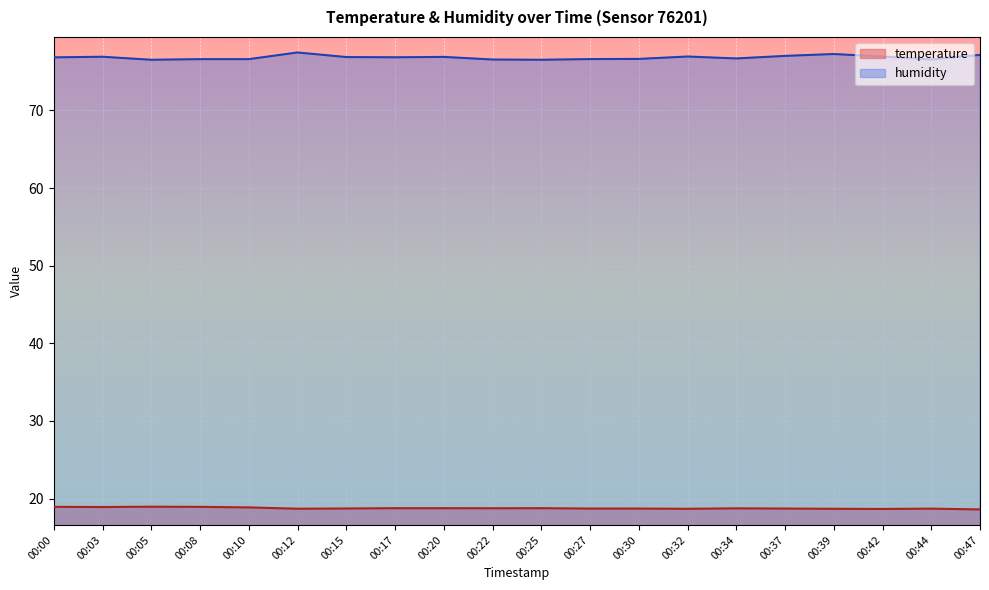

True or false: temperature has a value of 8.9 at 00:30.

False